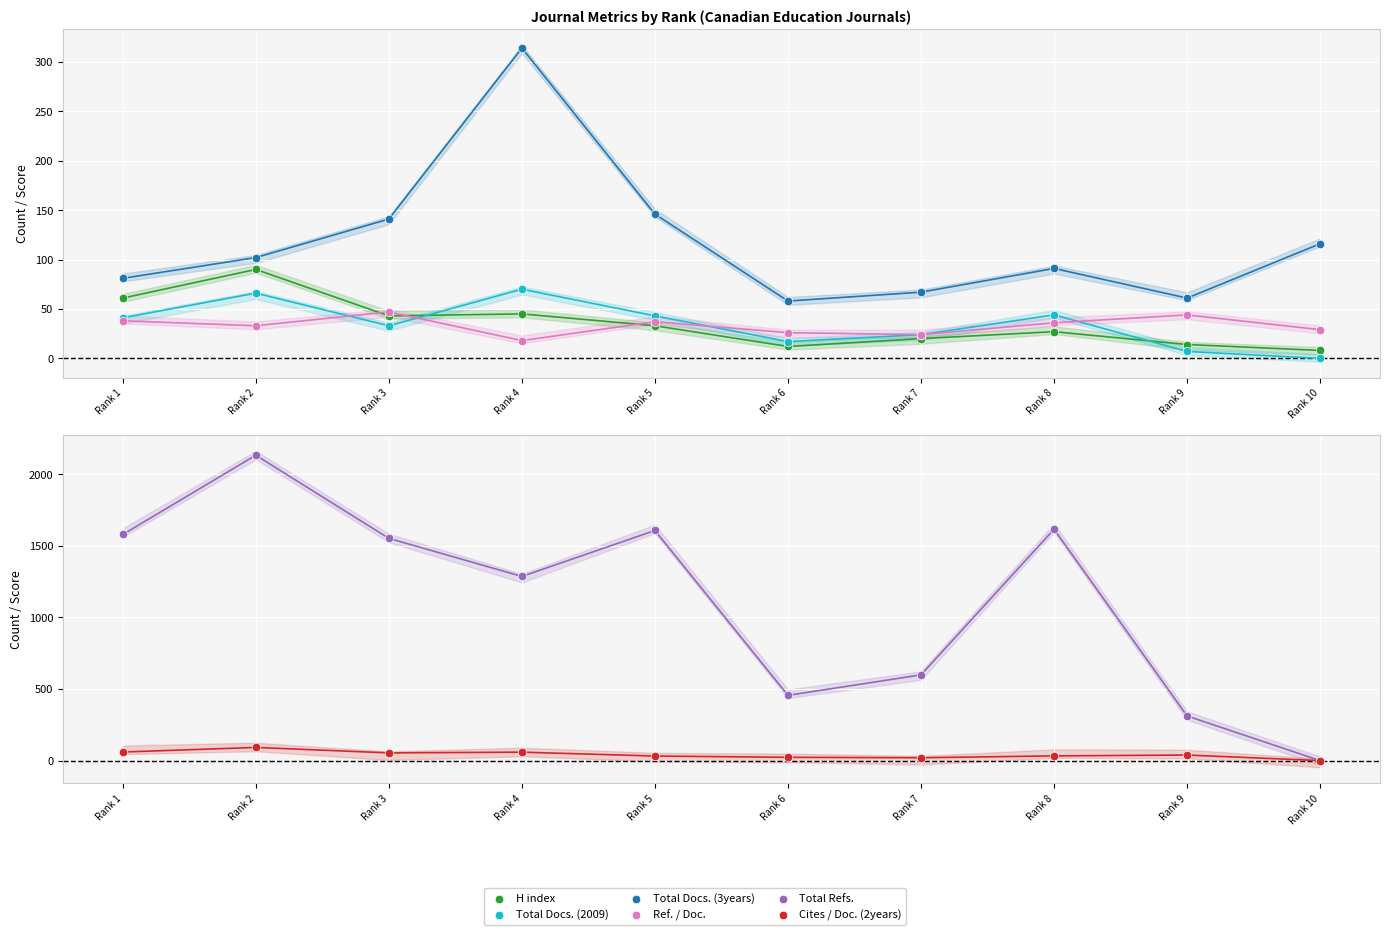

What are all the series names shown in the legend?

H index, Total Docs. (2009), Total Docs. (3years), Ref. / Doc., Total Refs., Cites / Doc. (2years)